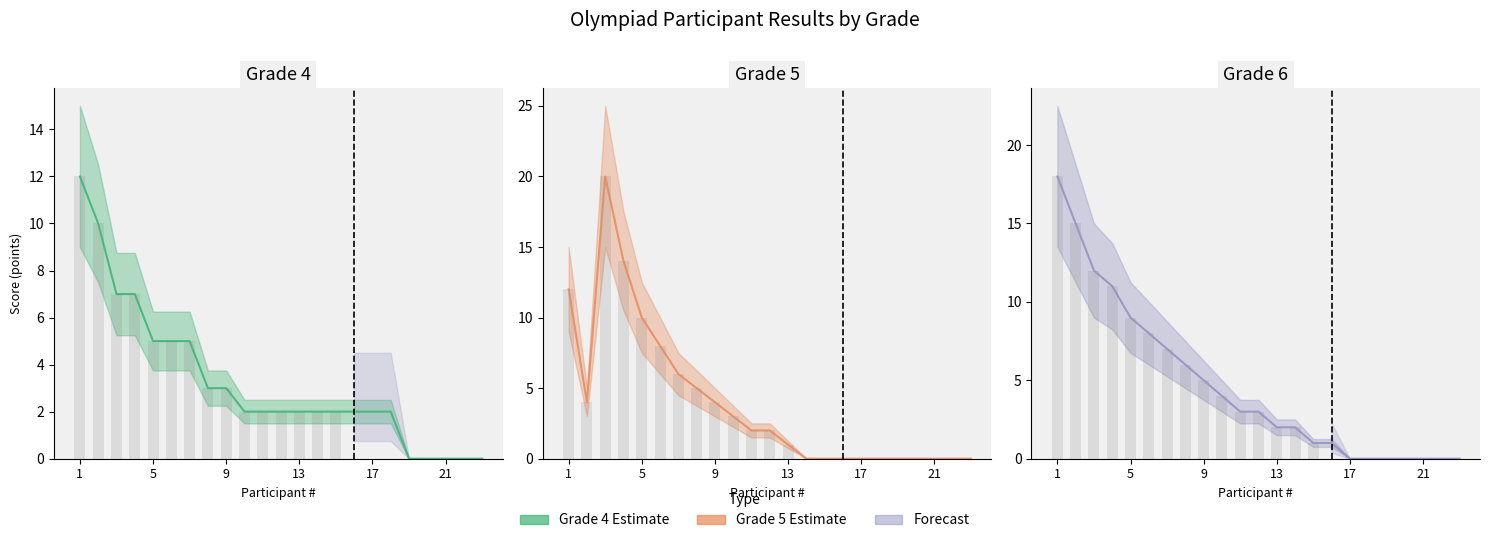

How many distinct data groups are displayed?

3